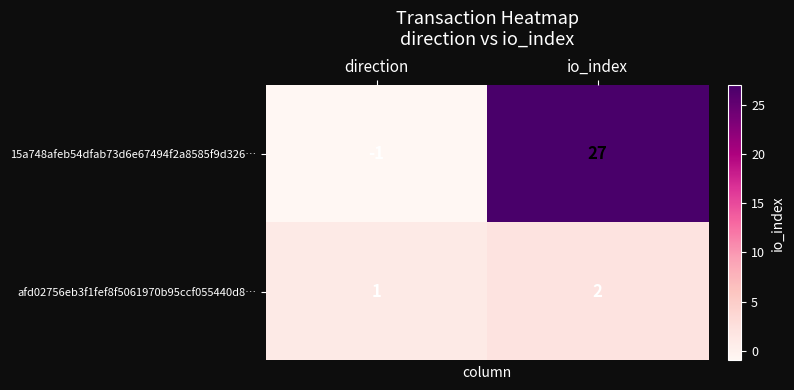

Which series changed the most between direction and io_index?

15a748afeb54dfab73d6e67494f2a8585f9d326…